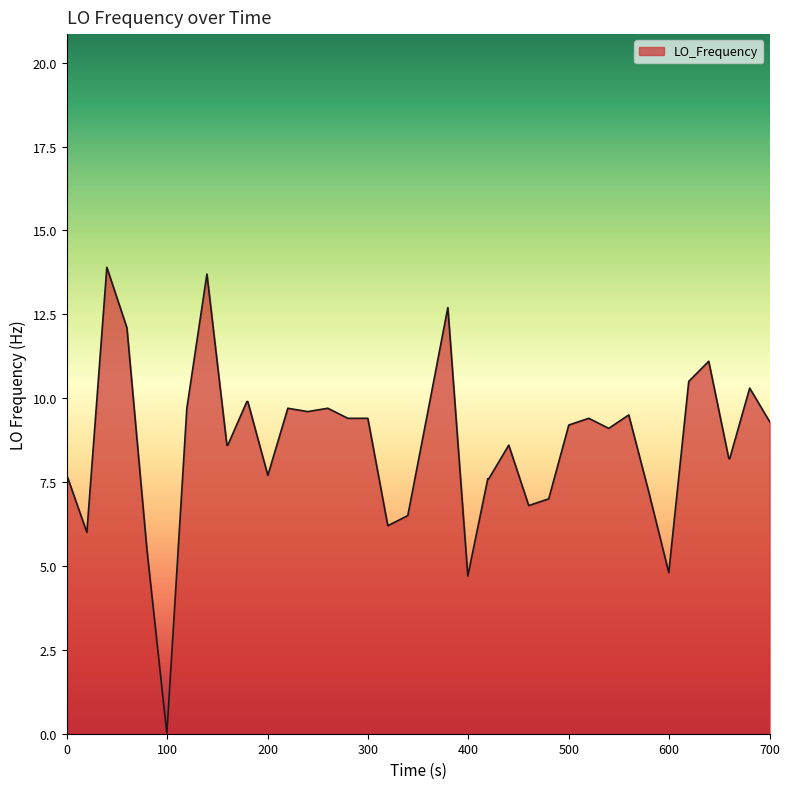

What is the greatest value displayed?

13.9